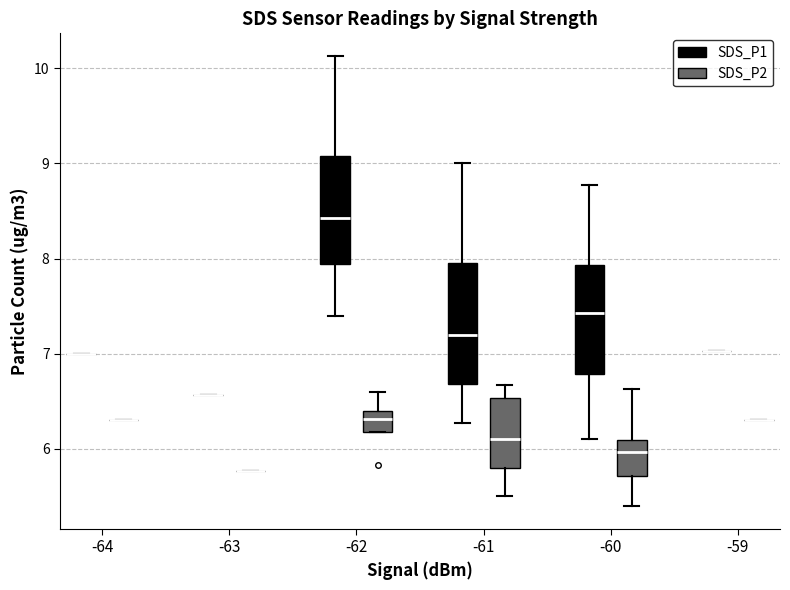

Where does the upper whisker of the box for -61 (SDS_P2) end on the y-axis? The values are not printed on the chart, so give them approximately, as read against the axis.

6.7